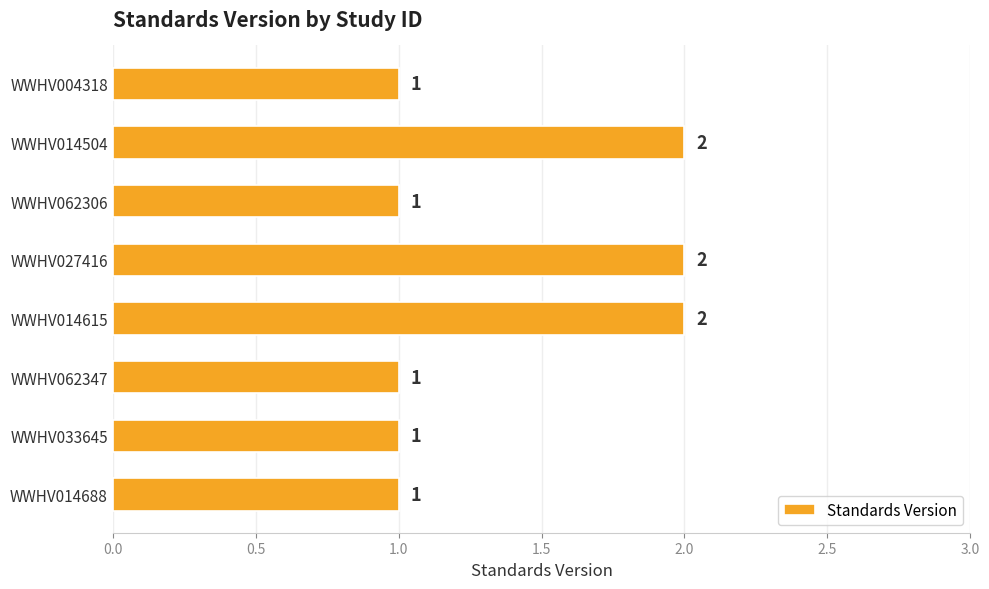

Count the values in the range 1 to 2.

8